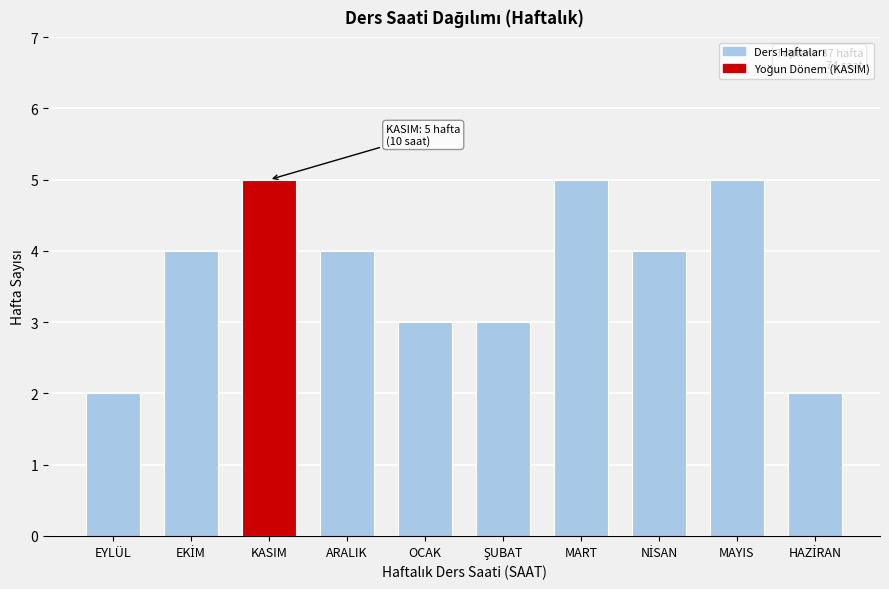

Reading left to right, extract all data points from this chart.

2	4	5	4	3	3	5	4	5	2